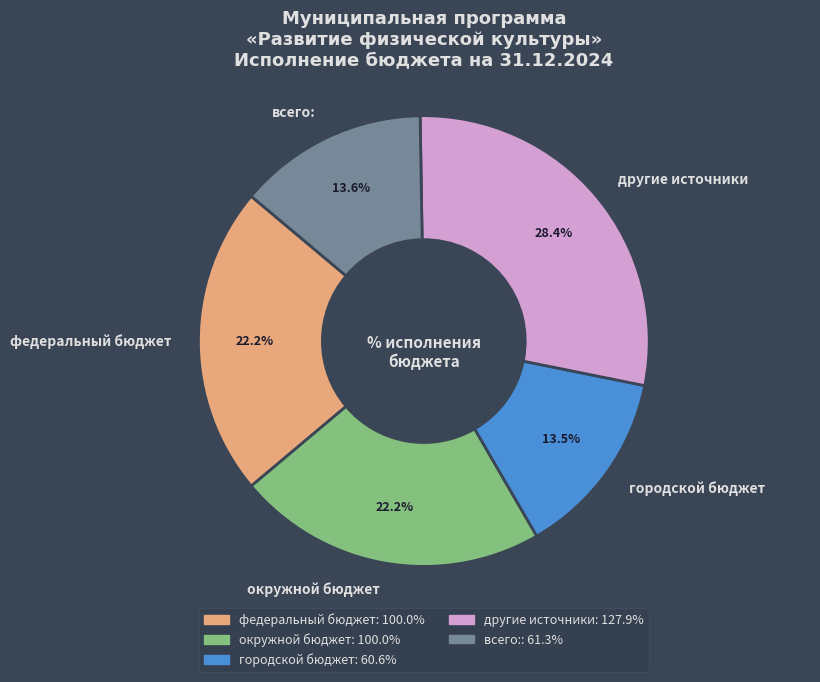

How many slices are in this pie chart?

5